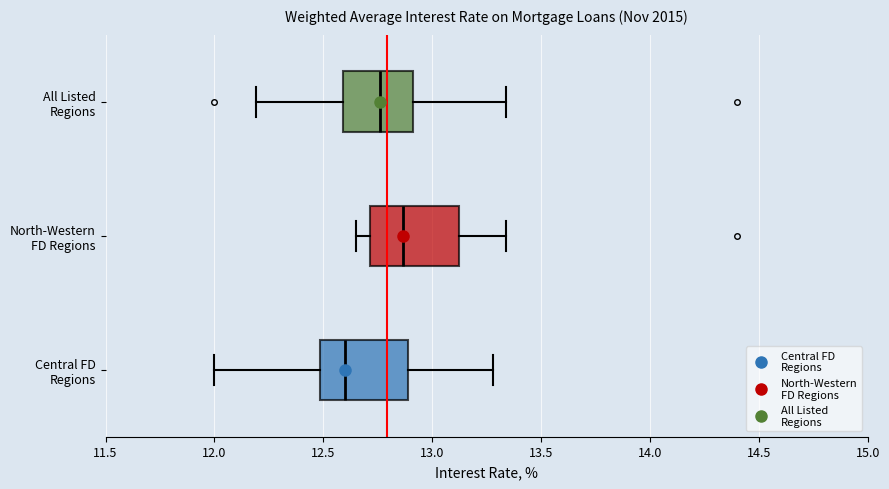

Reading bottom to top, transcribe this box plot: for each box, give where its median line is, the range the box spans, and where its two whiskers end, as read against the x-axis. The values are not printed on the chart, so give them approximately, as read against the axis.

Central FD Regions: median 12.60, box 12.50 to 12.90, whiskers 12.00 to 13.30
North-Western FD Regions: median 12.85, box 12.70 to 13.10, whiskers 12.65 to 13.35
All Listed Regions: median 12.75, box 12.60 to 12.90, whiskers 12.20 to 13.35